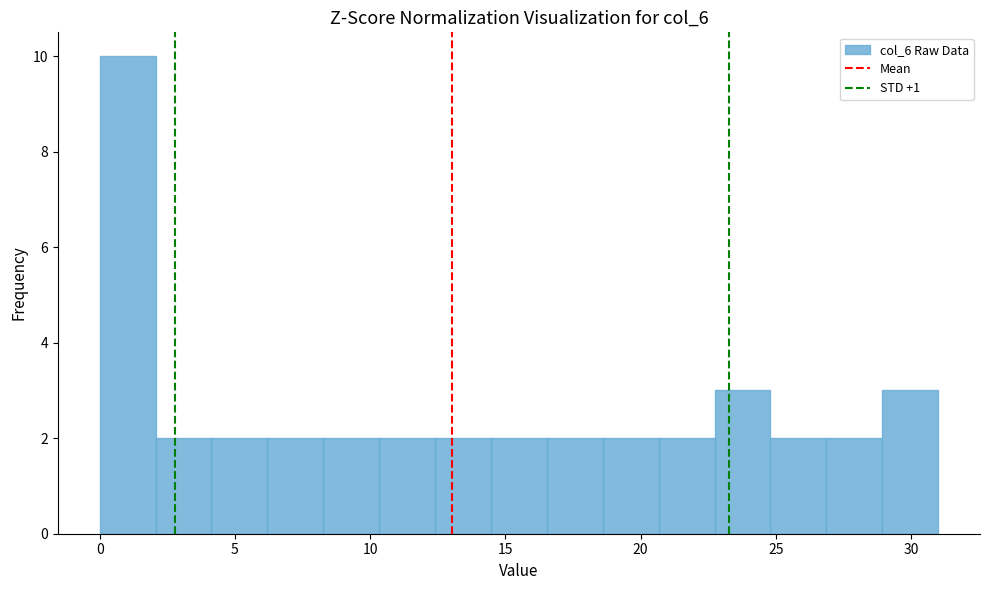

Reading left to right, transcribe this chart: for each bar, give the range it covers on the x-axis and its height. Neither the bar edges nor the heights are printed on the chart, so give them approximately, as read against the axes.

0.0 to 2.0: 10
2.0 to 4.0: 2
4.0 to 6.0: 2
6.0 to 8.5: 2
8.5 to 10.5: 2
10.5 to 12.5: 2
12.5 to 14.5: 2
14.5 to 16.5: 2
16.5 to 18.5: 2
18.5 to 20.5: 2
20.5 to 22.5: 2
22.5 to 25.0: 3
25.0 to 27.0: 2
27.0 to 29.0: 2
29.0 to 31.0: 3